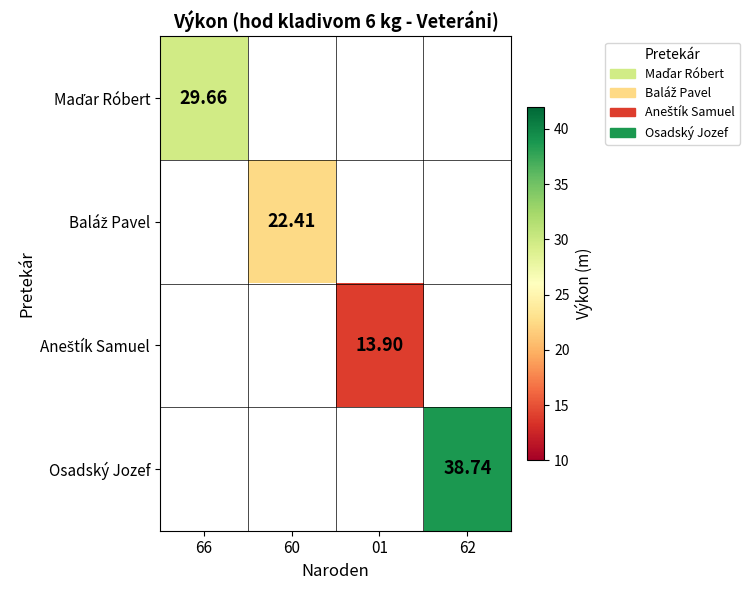

Rank the categories by Aneštík Samuel value from lowest to highest.

66, 60, 01, 62